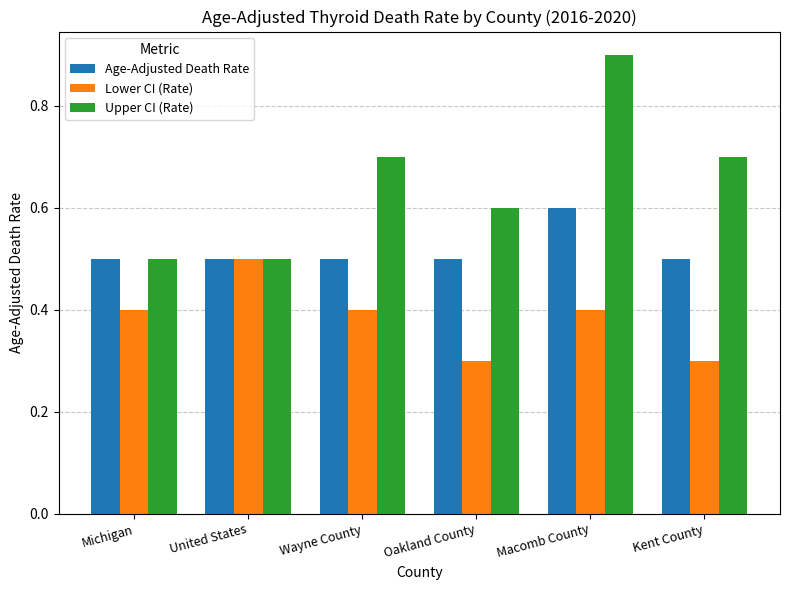

What position from the right is Oakland County?

3